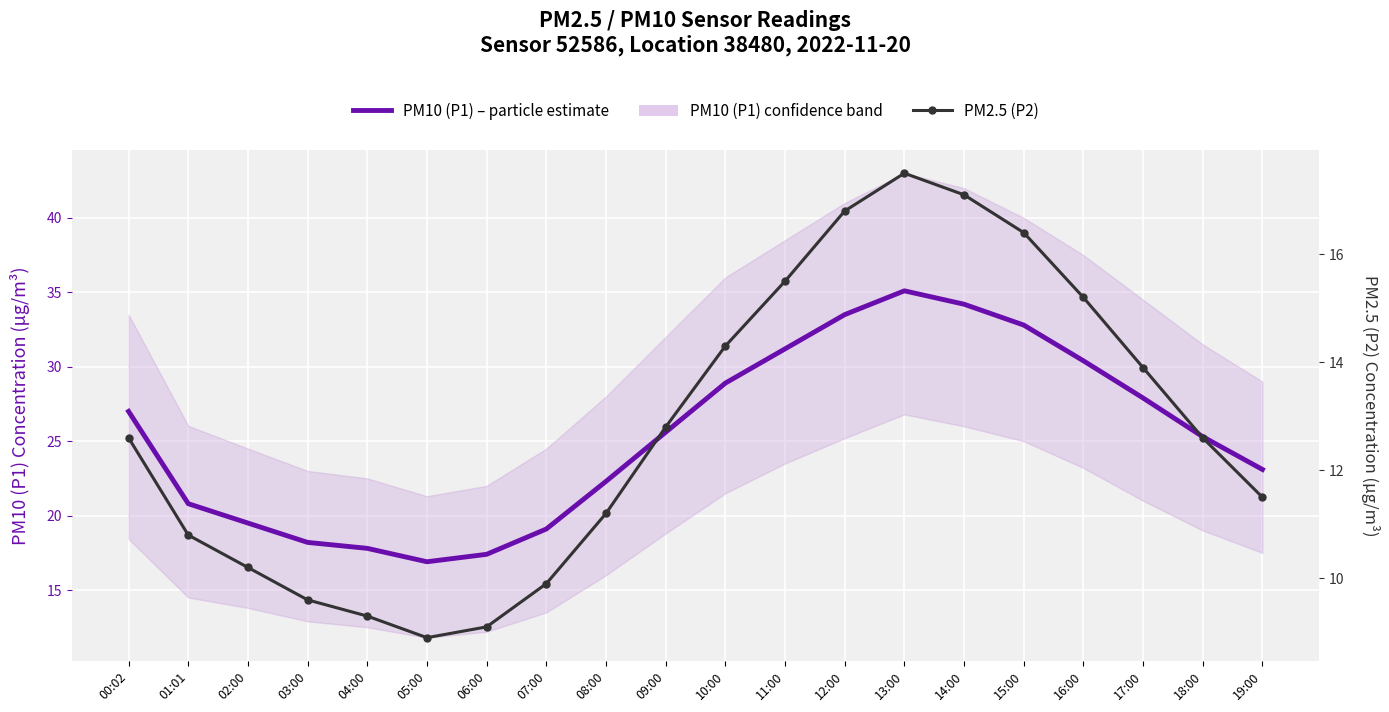

At which category does the chart reach its peak across all series?

13:00